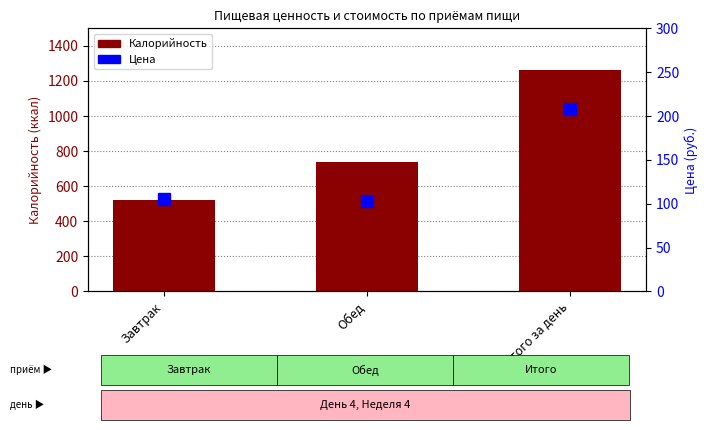

True or false: Цена has a value of 105.2 at Завтрак.

True